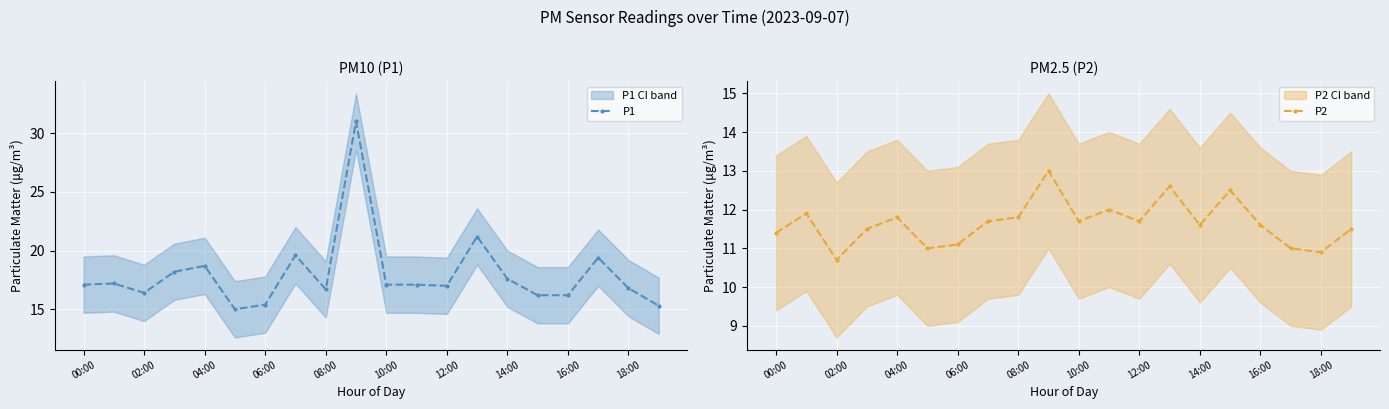

What is the maximum value for P1?

31.0